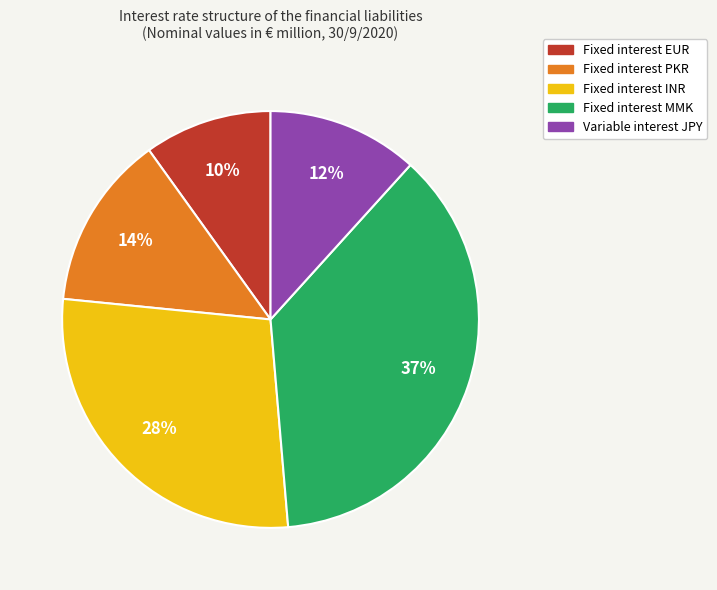

Which slice is the smallest?

Fixed interest EUR